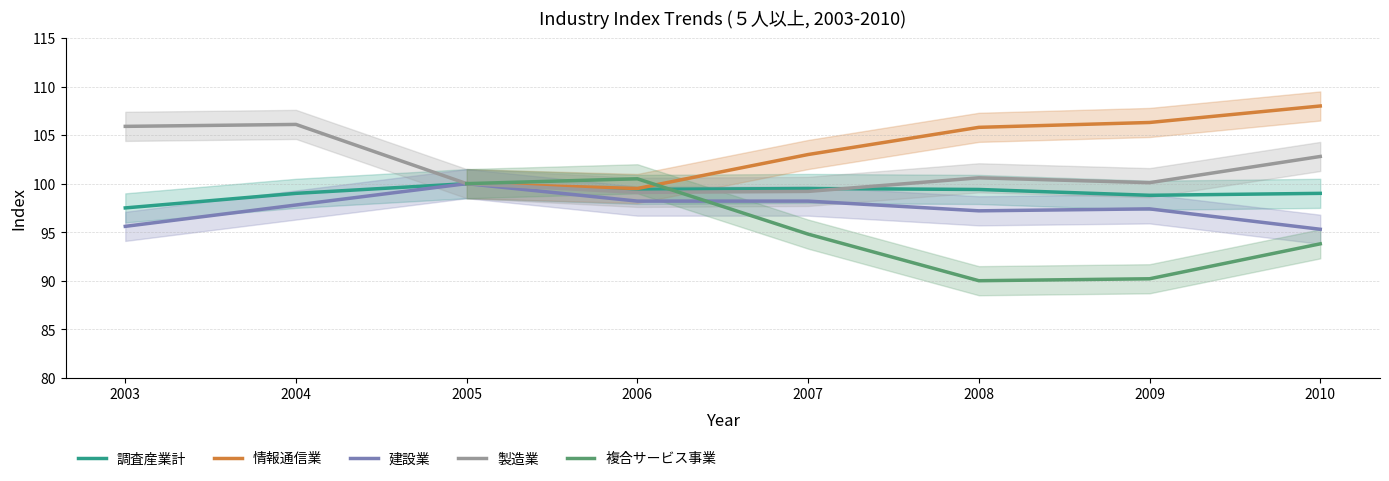

What is the minimum value for 調査産業計?

97.5